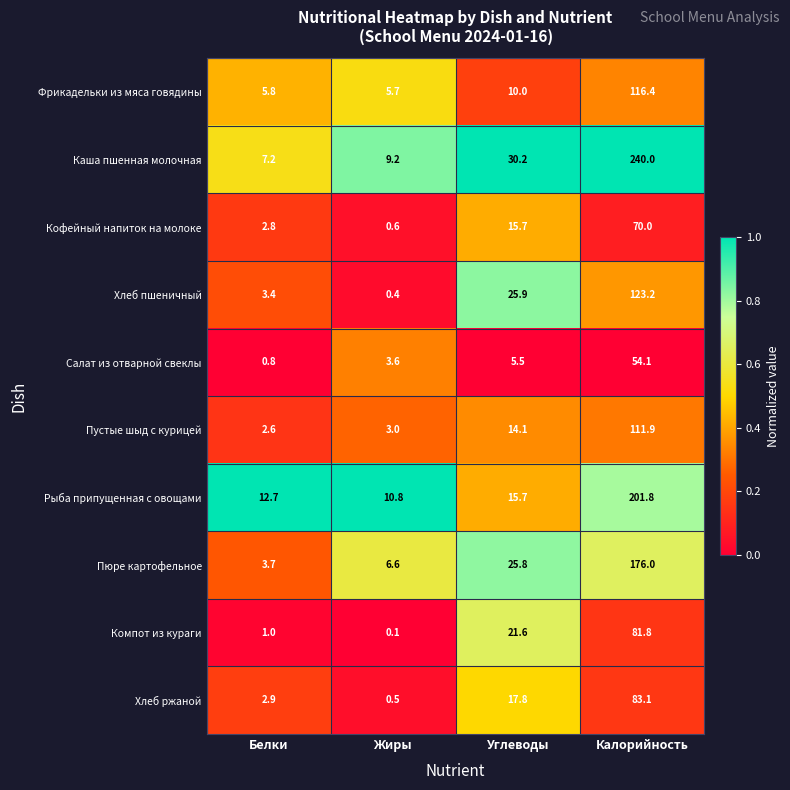

Which series has the largest total across all categories?

Каша пшенная молочная